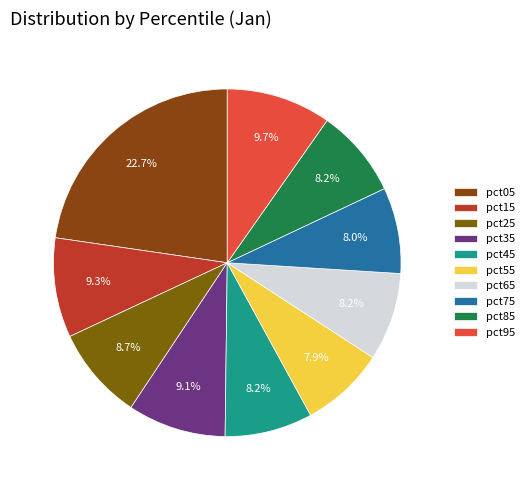

How many segments does this pie chart have?

10